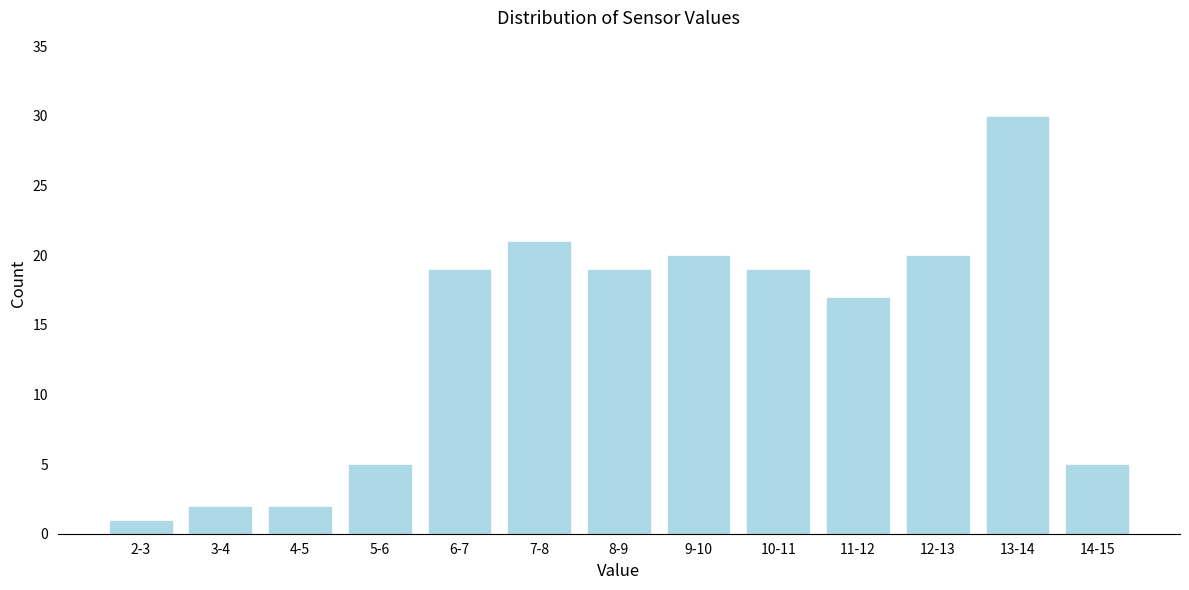

Reading left to right, what are all the values shown in this chart?

2-3=1	3-4=2	4-5=2	5-6=5	6-7=19	7-8=21	8-9=19	9-10=20	10-11=19	11-12=17	12-13=20	13-14=30	14-15=5